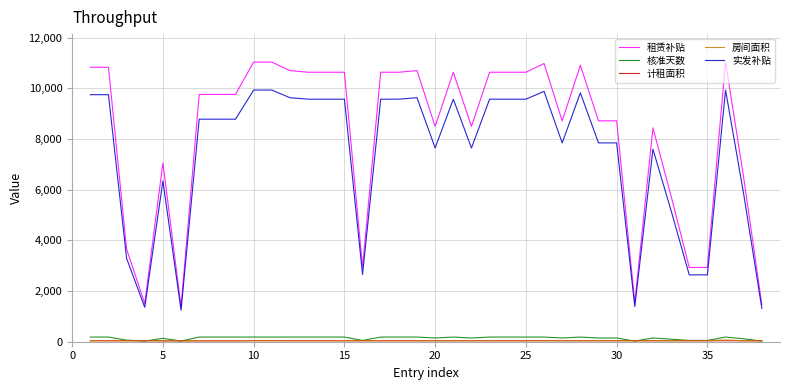

Which series has the largest total across all categories?

租赁补贴